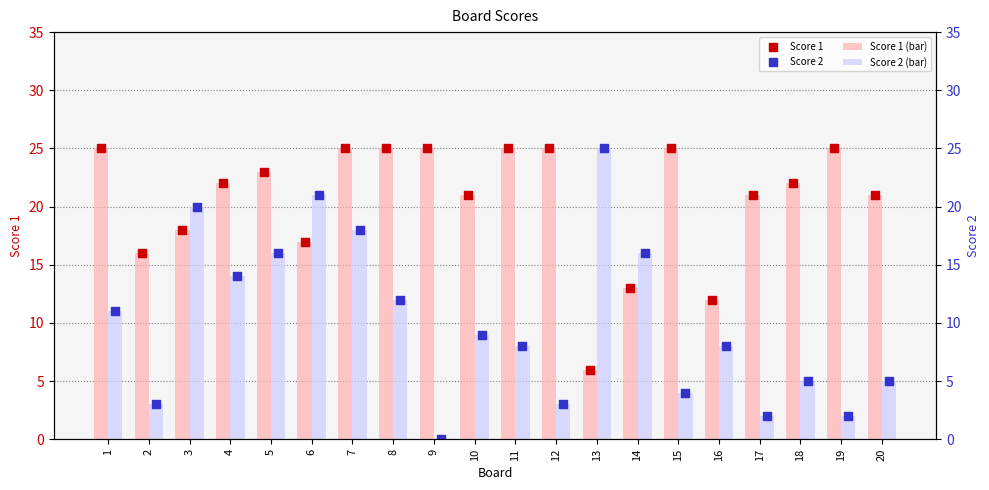

Is the value of Score 2 at 15 greater than the value of Score 1 at 19?

No